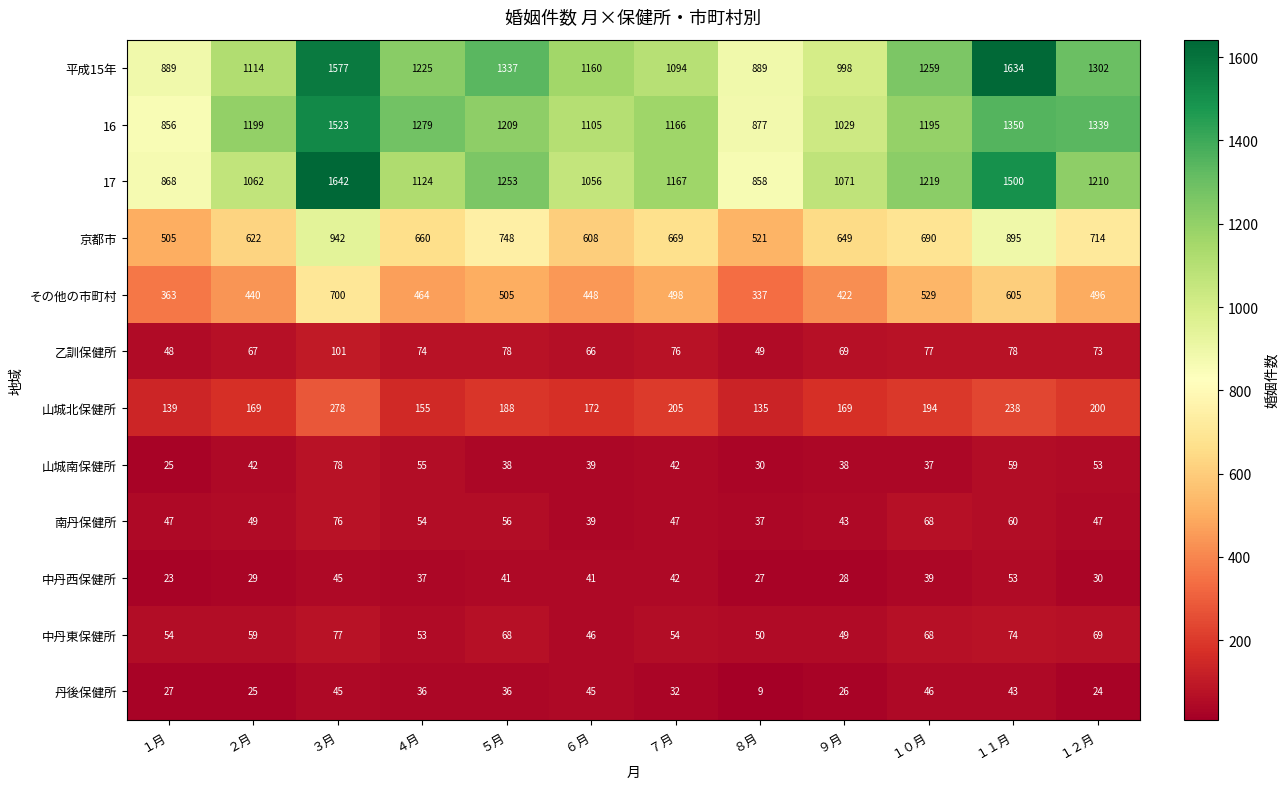

What is the minimum value shown in the chart?

9